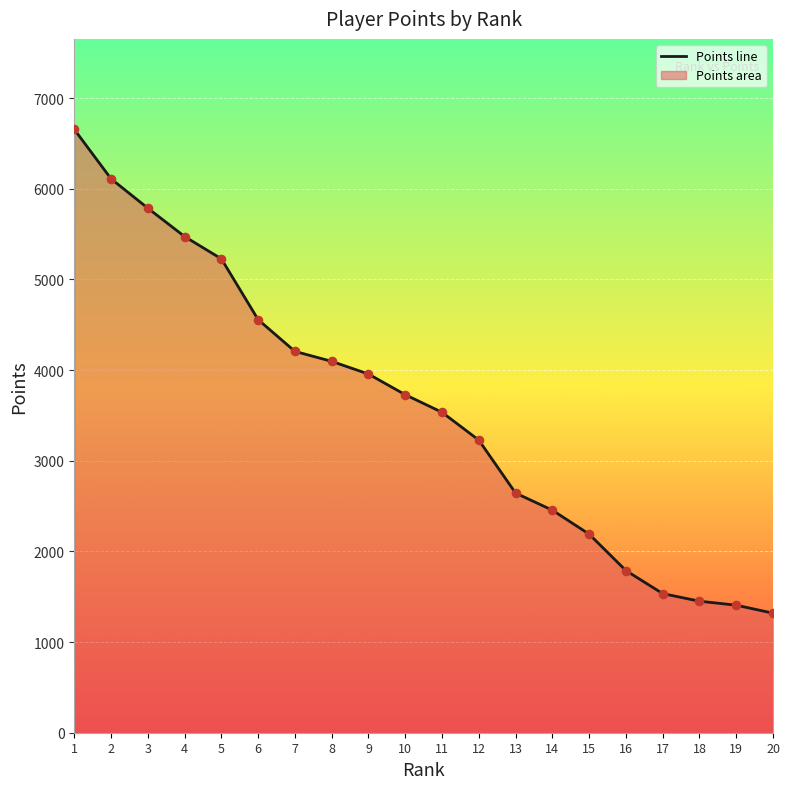

What is the change in value from 9 to 13?

-1313